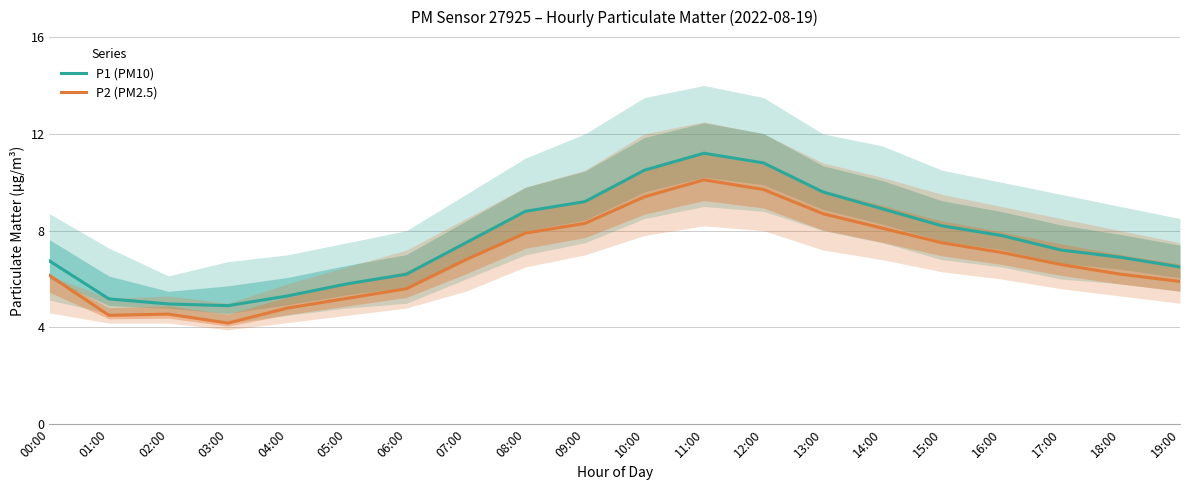

Reading left to right, transcribe all the data shown in this chart.

P1 (PM10): 6.8	5.2	5.0	4.9	5.3	5.8	6.2	7.5	8.8	9.2	10.5	11.2	10.8	9.6	8.9	8.2	7.8	7.2	6.9	6.5
P2 (PM2.5): 6.2	4.5	4.5	4.2	4.8	5.2	5.6	6.8	7.9	8.3	9.4	10.1	9.7	8.7	8.1	7.5	7.1	6.6	6.2	5.9